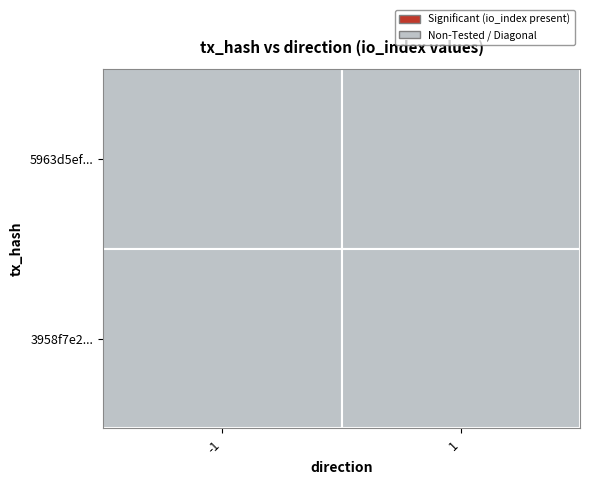

Is the value of 5963d5efd336ca3e64bdeb2287d8c2a9fd02819 at io_index greater than the value of 3958f7e285a71888b3884534f836f0d28f9a7b8 at io_index?

No